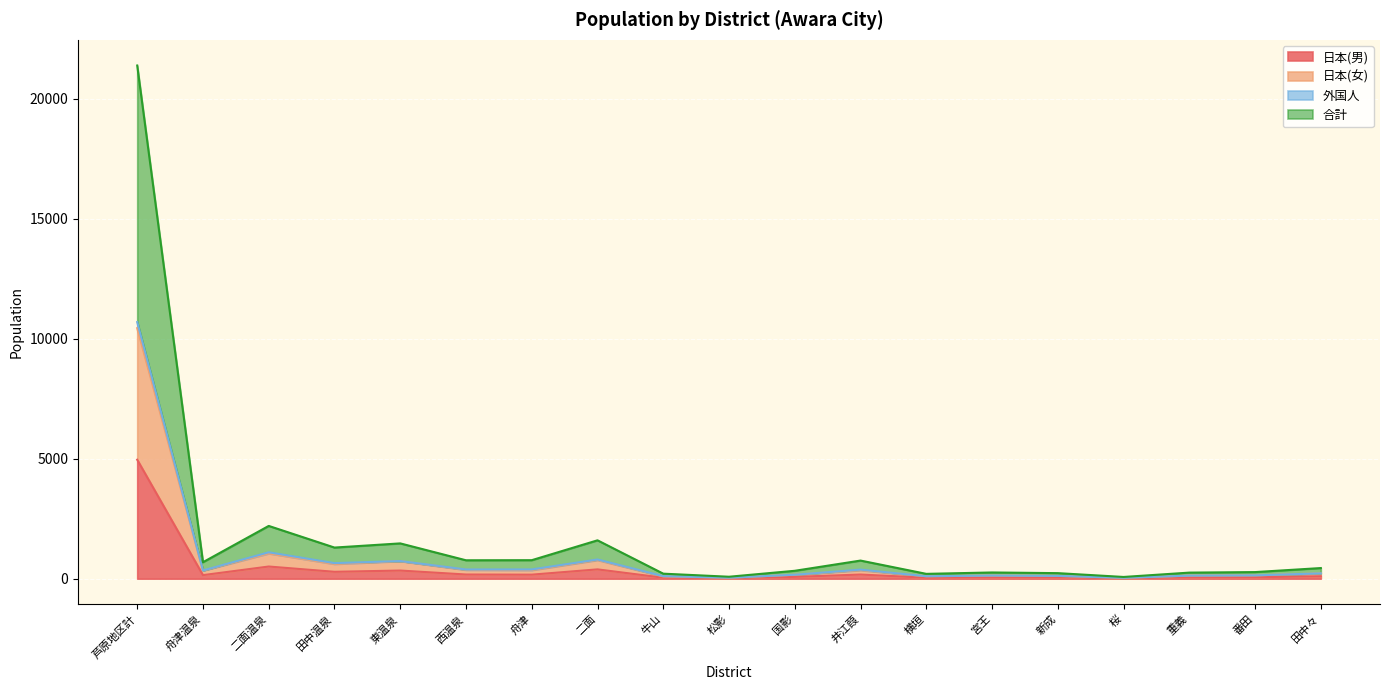

Which category has the lowest value across all series?

桜